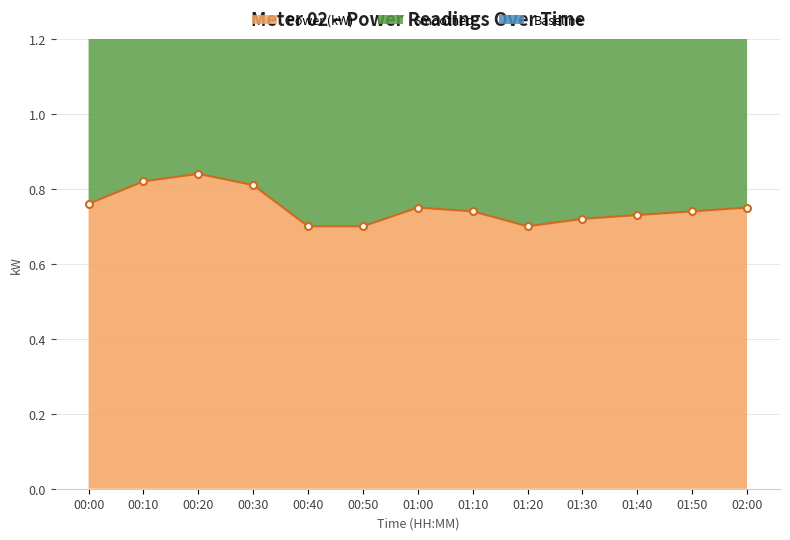

What is the sum of all Power (kW) values?

9.8